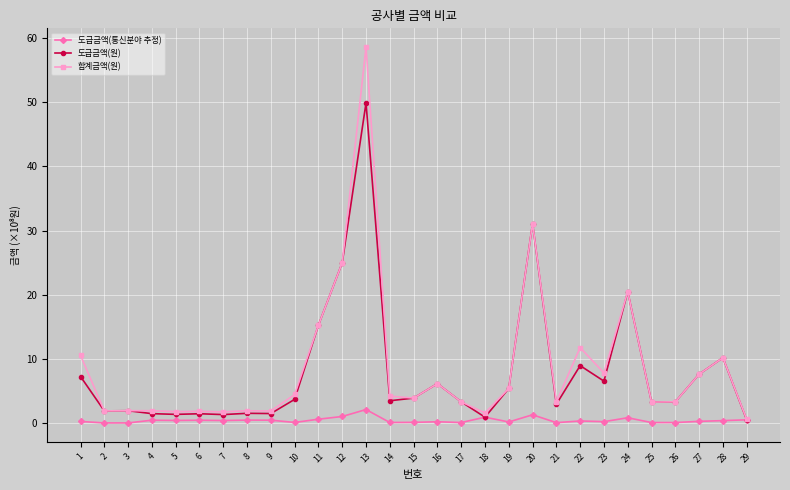

The 도급금액(통신분야 추정) series shows 0.2 at 15. True or false?

True